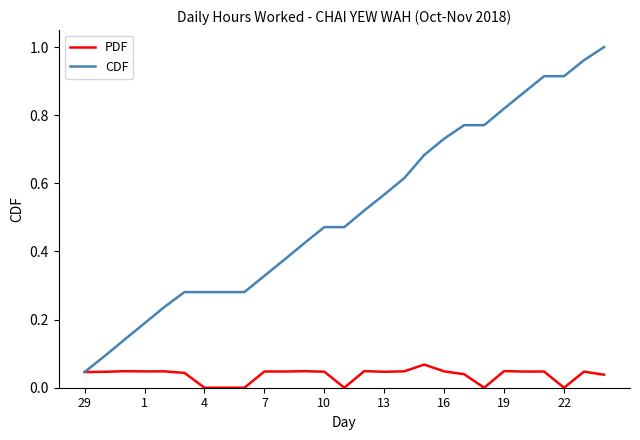

Which series has the largest range (max minus min)?

CDF